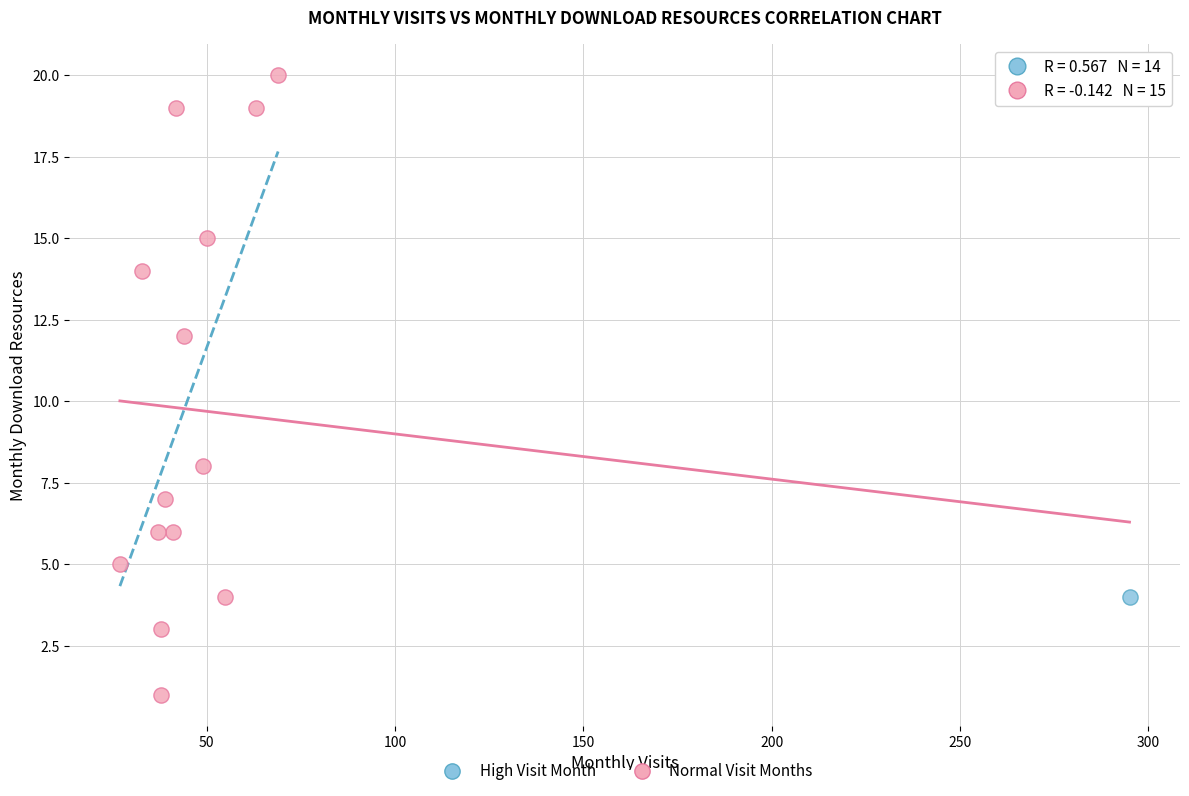

What are all the series names shown in the legend?

High Visit Month, Normal Visit Months